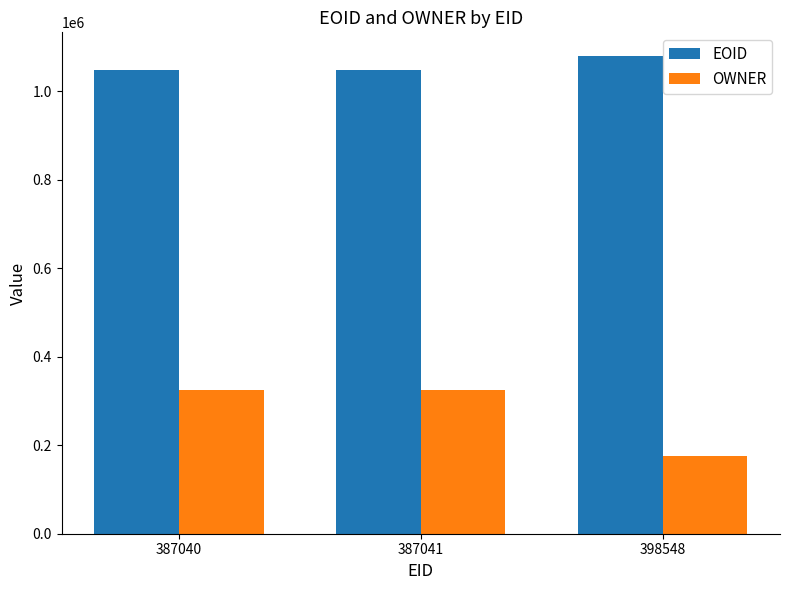

Rank the series by their maximum value, from lowest to highest.

OWNER, EOID